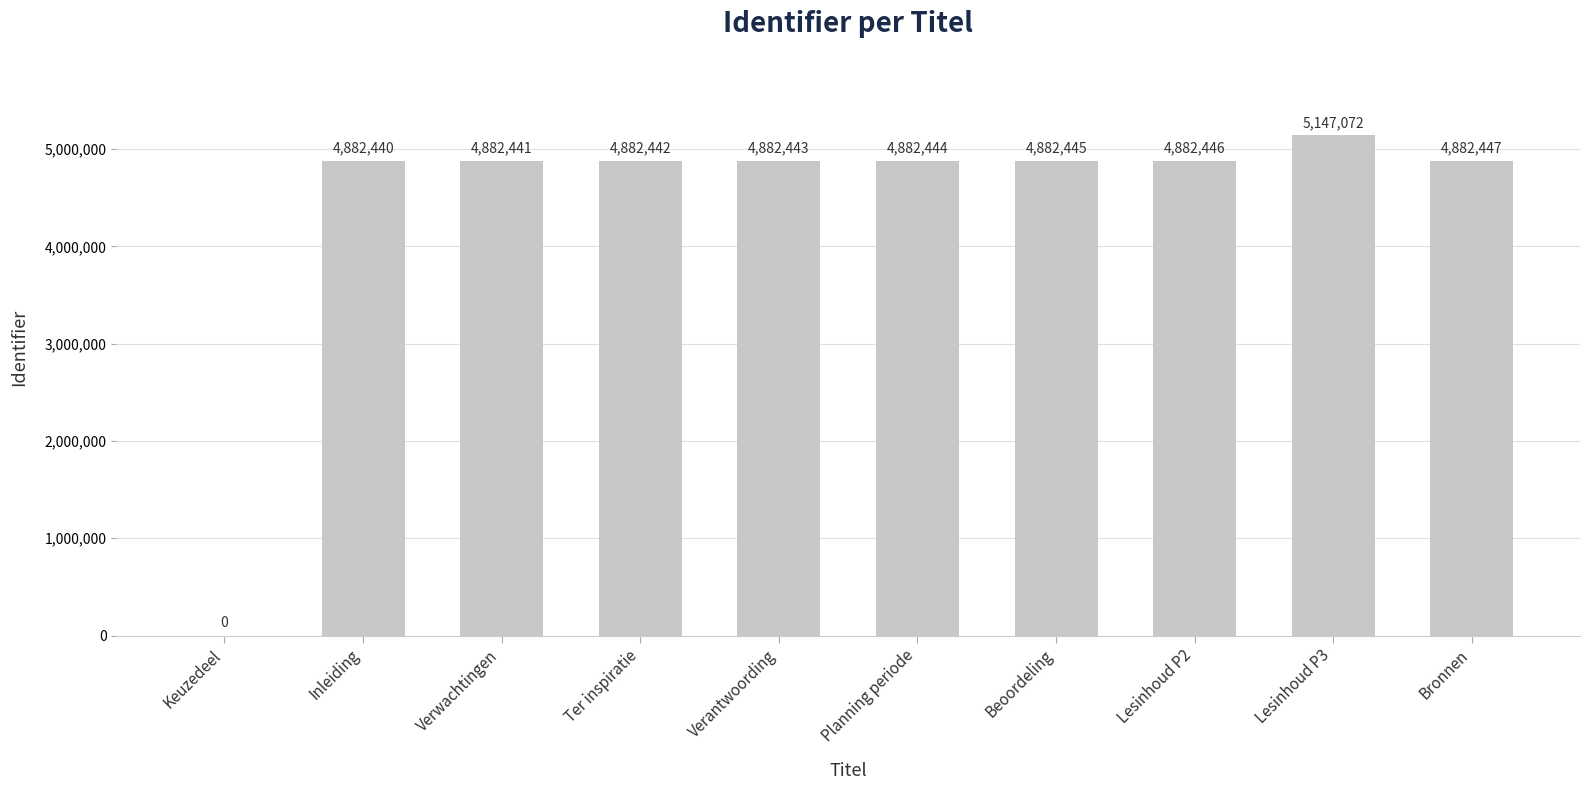

Reading left to right, extract all data points from this chart.

0	4882440	4882441	4882442	4882443	4882444	4882445	4882446	5147072	4882447